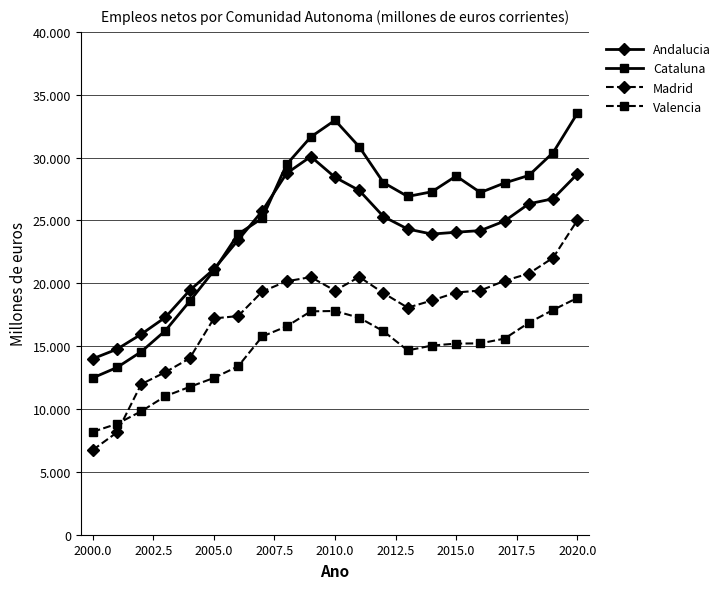

Is this an area chart (filled region under the line)?

No